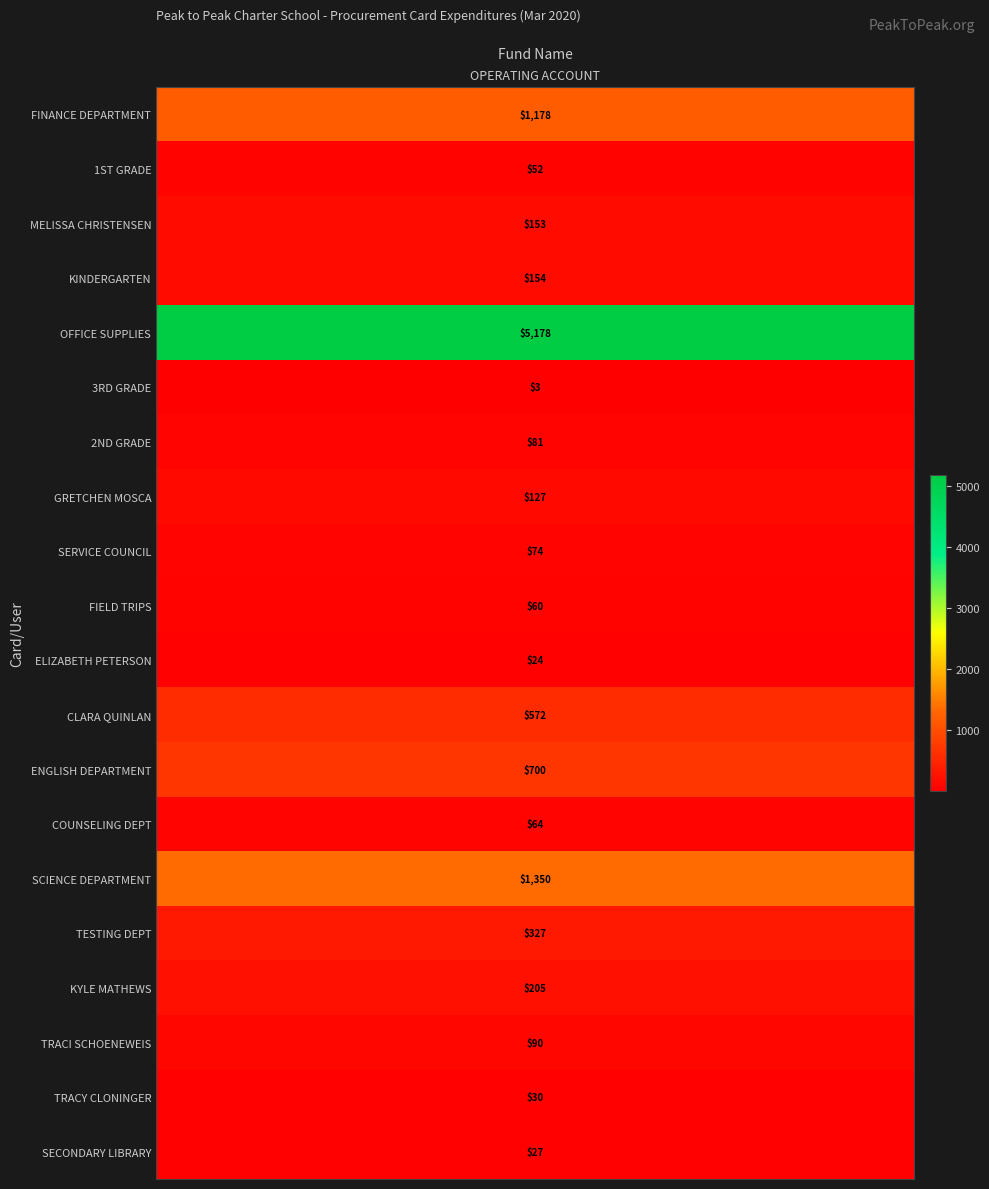

Which label corresponds to the smallest value in the chart?

3RD GRADE